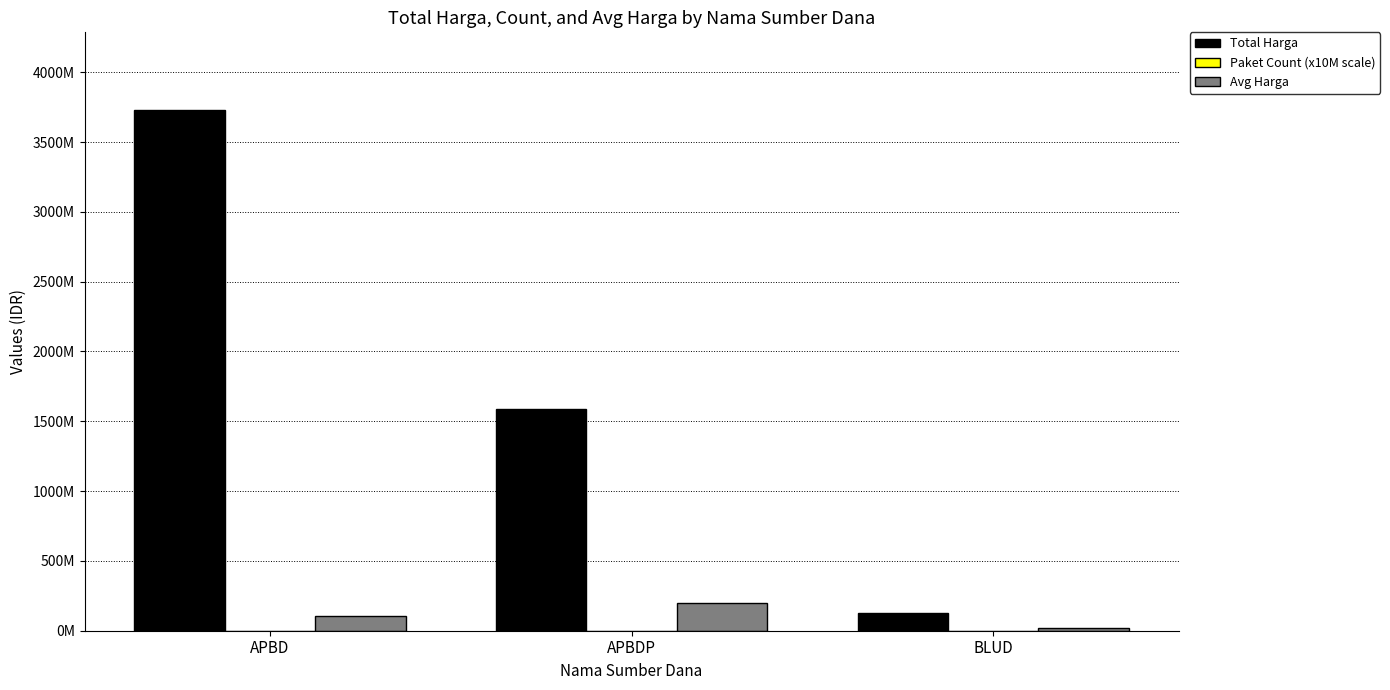

At how many categories does at least one series exceed 3239510909?

1